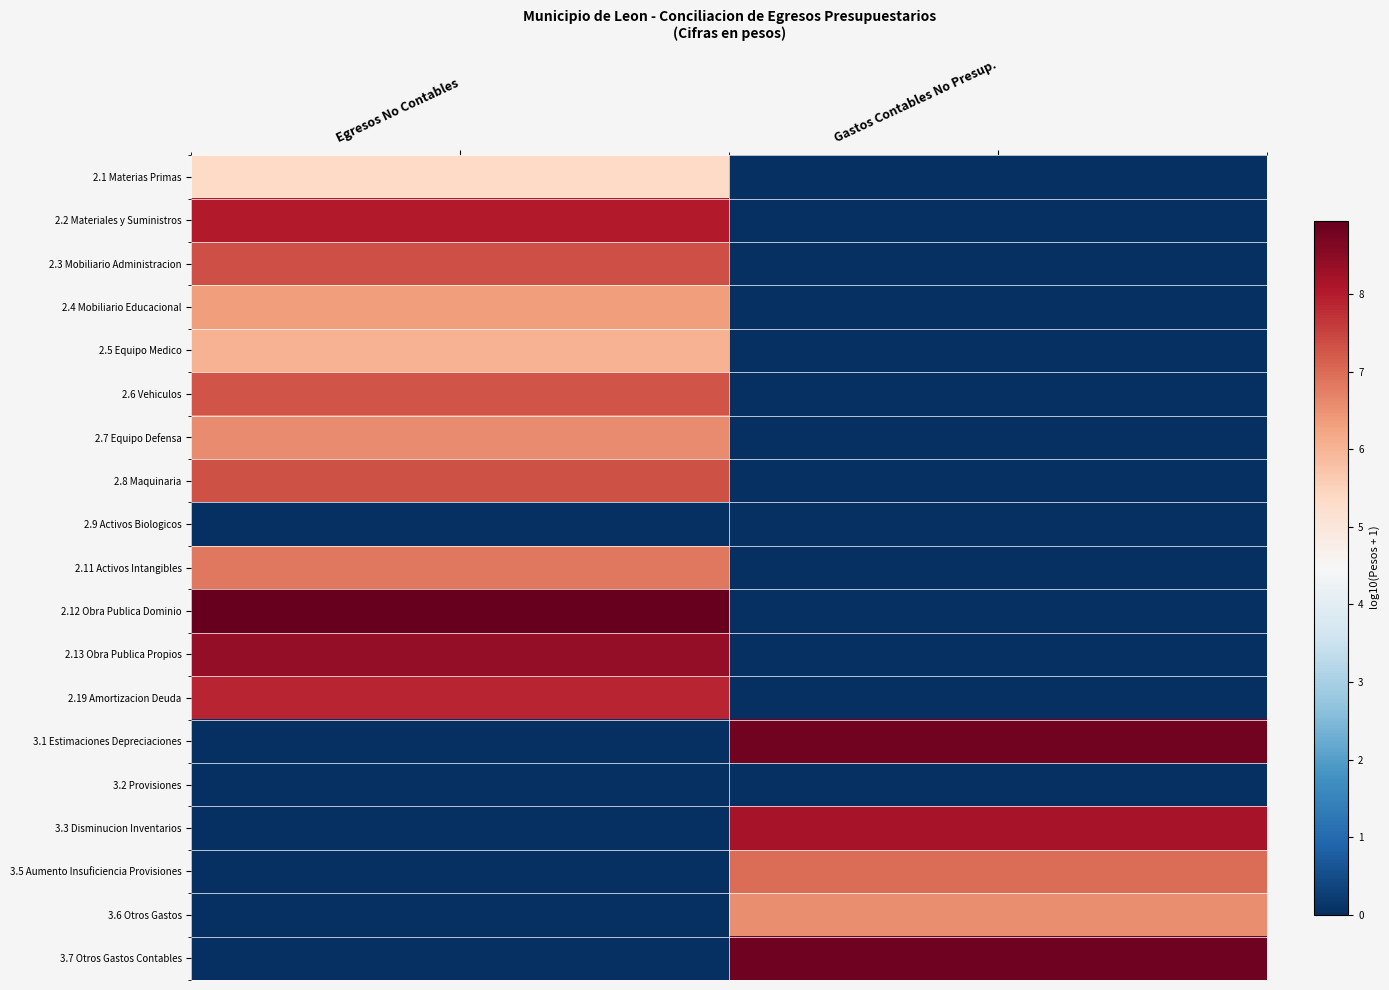

Which has a higher value, Gastos Contables No Presup. or Egresos No Contables?

Egresos No Contables